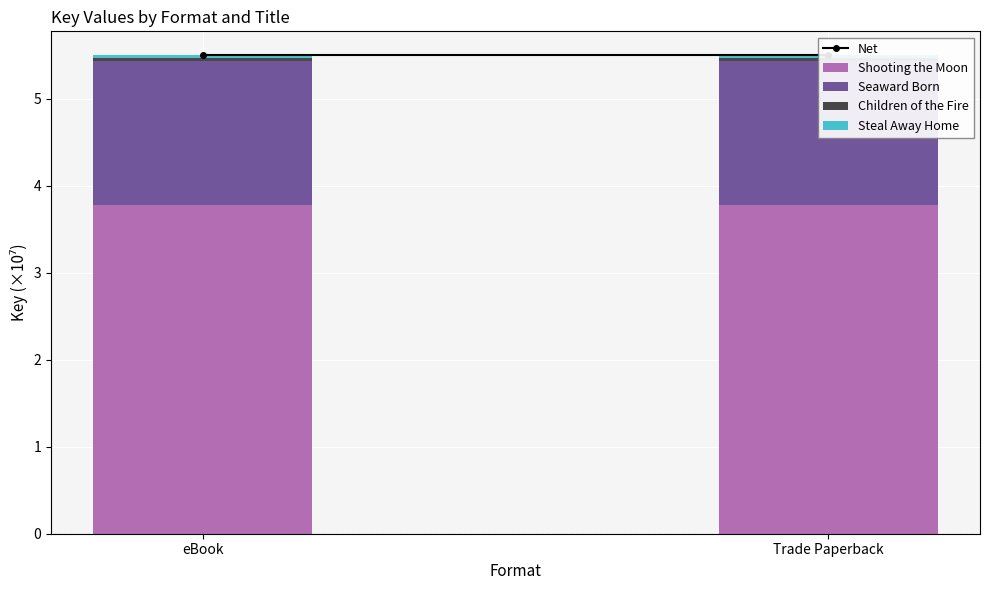

What is the label of the 2nd bar from the left?

Trade Paperback